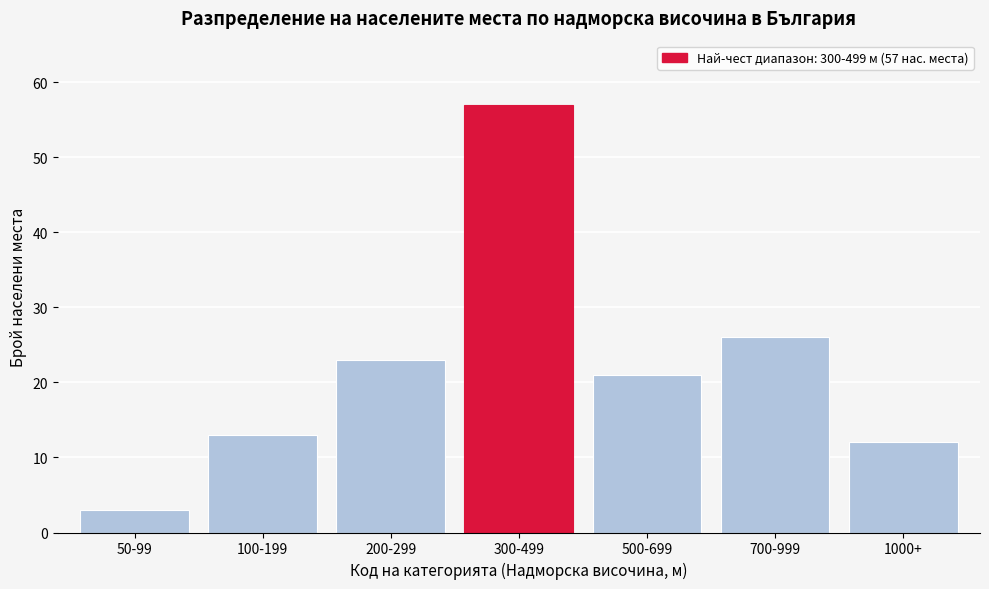

Reading right to left, transcribe all the data shown in this chart.

1000+=12	700-999=26	500-699=21	300-499=57	200-299=23	100-199=13	50-99=3